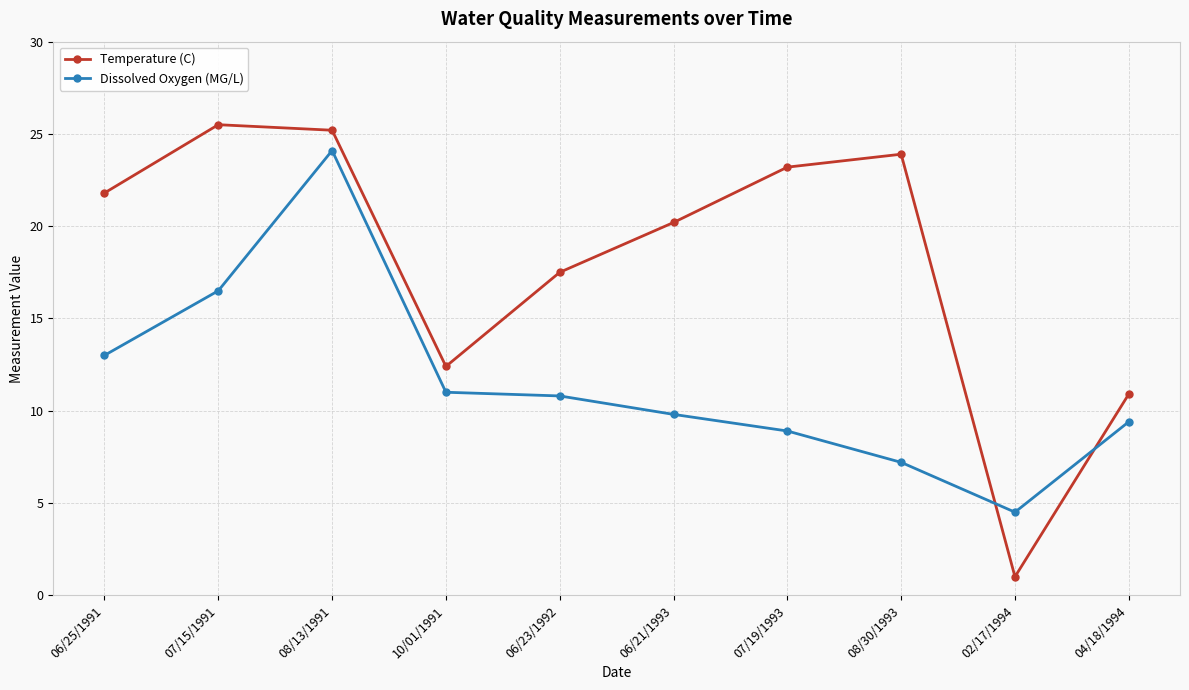

What is the total value across all series at 10/01/1991?

23.4